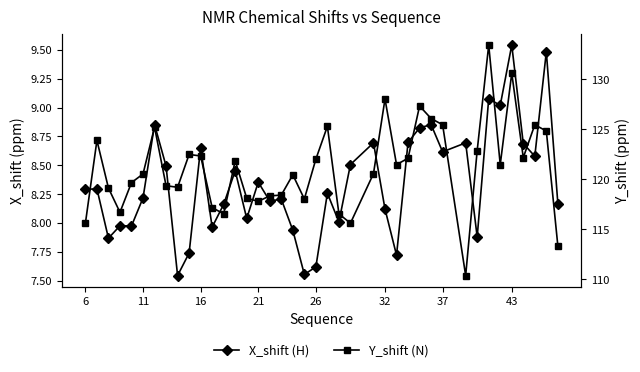

Reading left to right, what are all the values shown in this chart?

X_shift (H): 8.3	8.3	7.9	8.0	8.0	8.2	8.9	8.5	7.5	7.7	8.7	8.0	8.2	8.5	8.0	8.4	8.2	8.2	7.9	7.6	7.6	8.3	8.0	8.5	8.7	8.1	7.7	8.7	8.8	8.9	8.6	8.7	7.9	9.1	9.0	9.5	8.7	8.6	9.5	8.2
Y_shift (N): 115.6	123.9	119.1	116.7	119.7	120.5	125.2	119.4	119.2	122.5	122.3	117.2	116.5	121.9	118.1	117.8	118.3	118.4	120.5	118.0	122.0	125.3	116.5	115.6	120.6	128.0	121.5	122.1	127.3	126.1	125.5	110.4	122.9	133.4	121.5	130.6	122.2	125.5	124.8	113.3